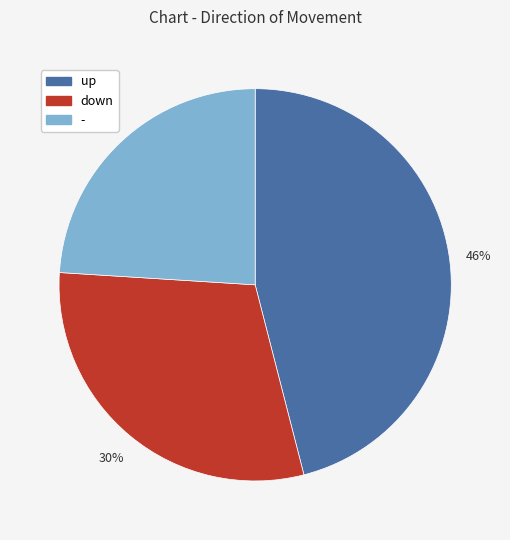

Which category has the biggest portion of the pie?

up